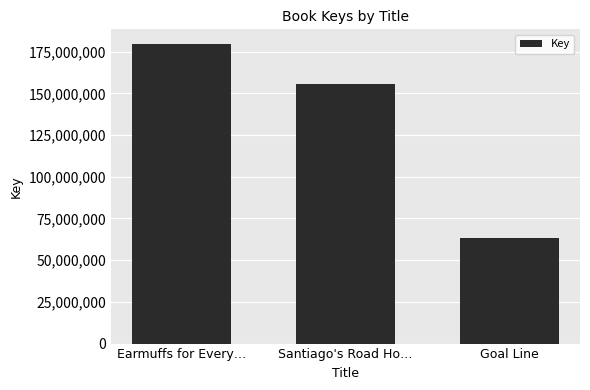

What position from the left is Goal Line?

3